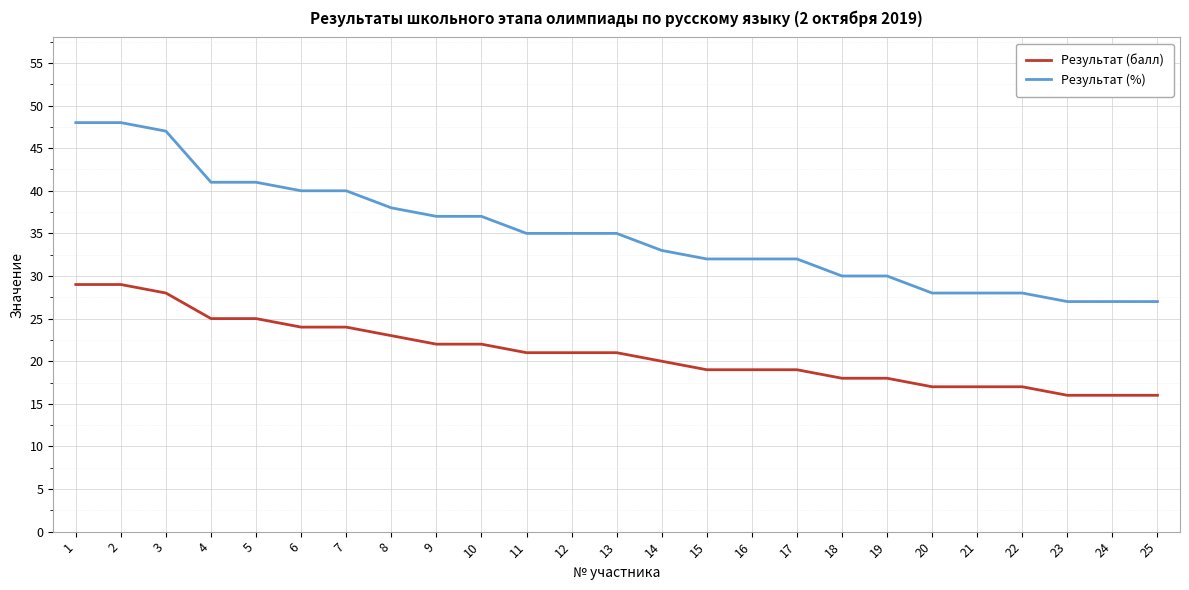

How many values in the Результат (%) series are below 35?

12